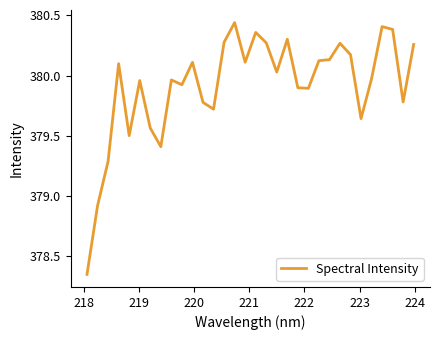

What is the difference between the maximum and minimum values?

2.1